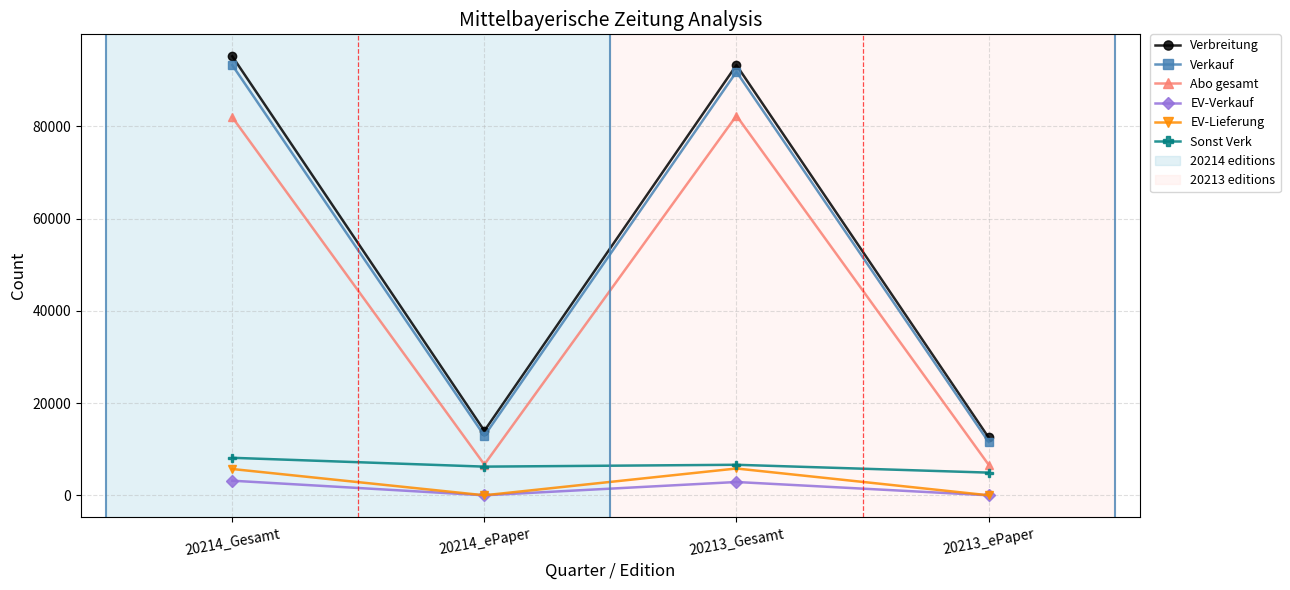

Count the number of data series in this chart.

6